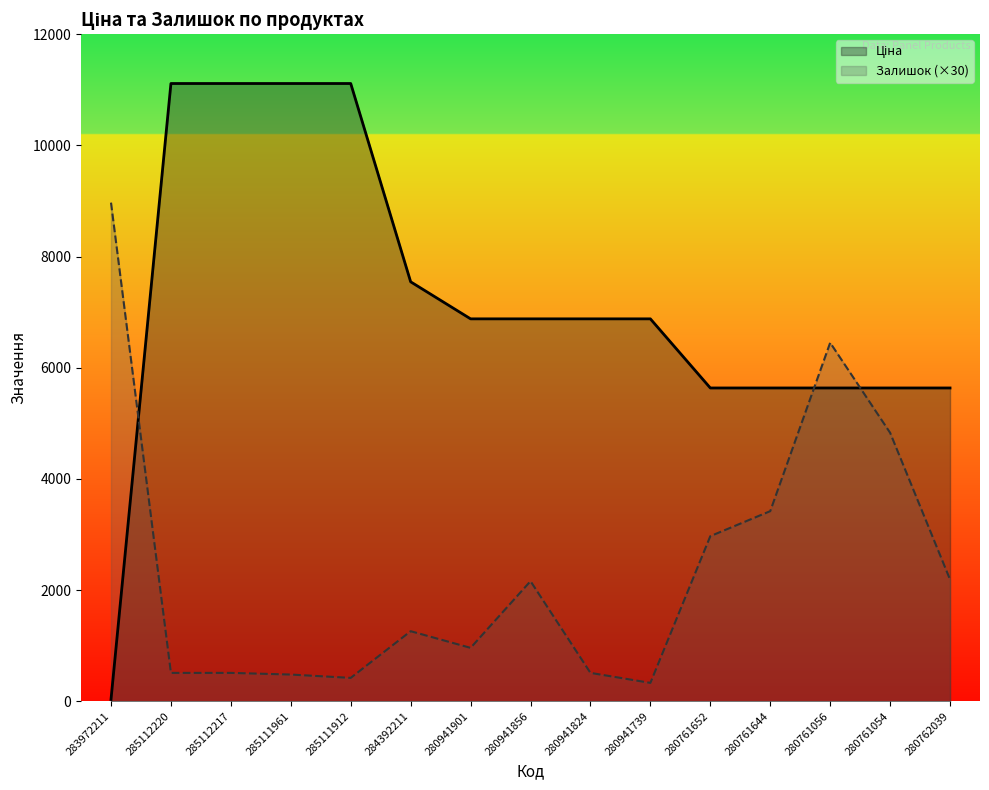

Does the chart display data point markers on the line(s)?

No